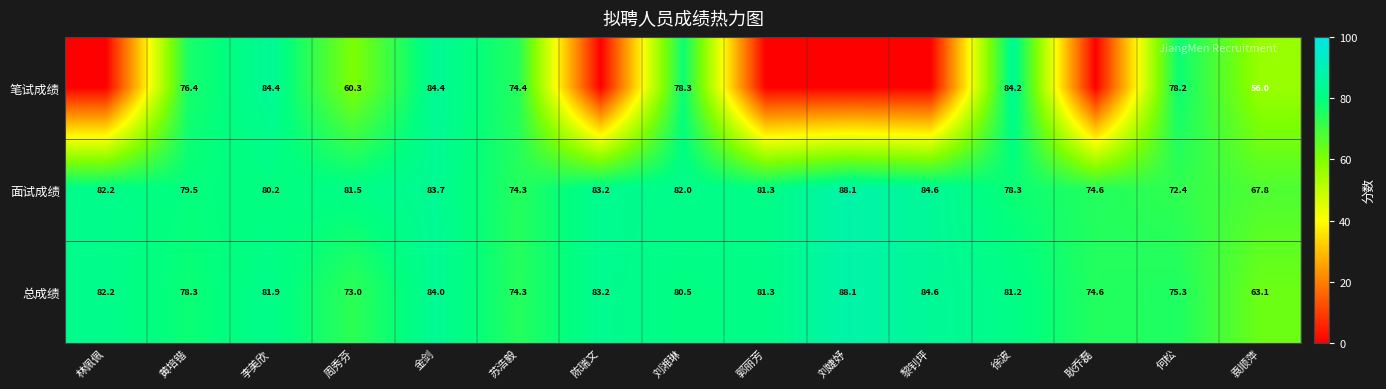

At 袁顺萍, list the series in order from largest to smallest.

面试成绩, 总成绩, 笔试成绩